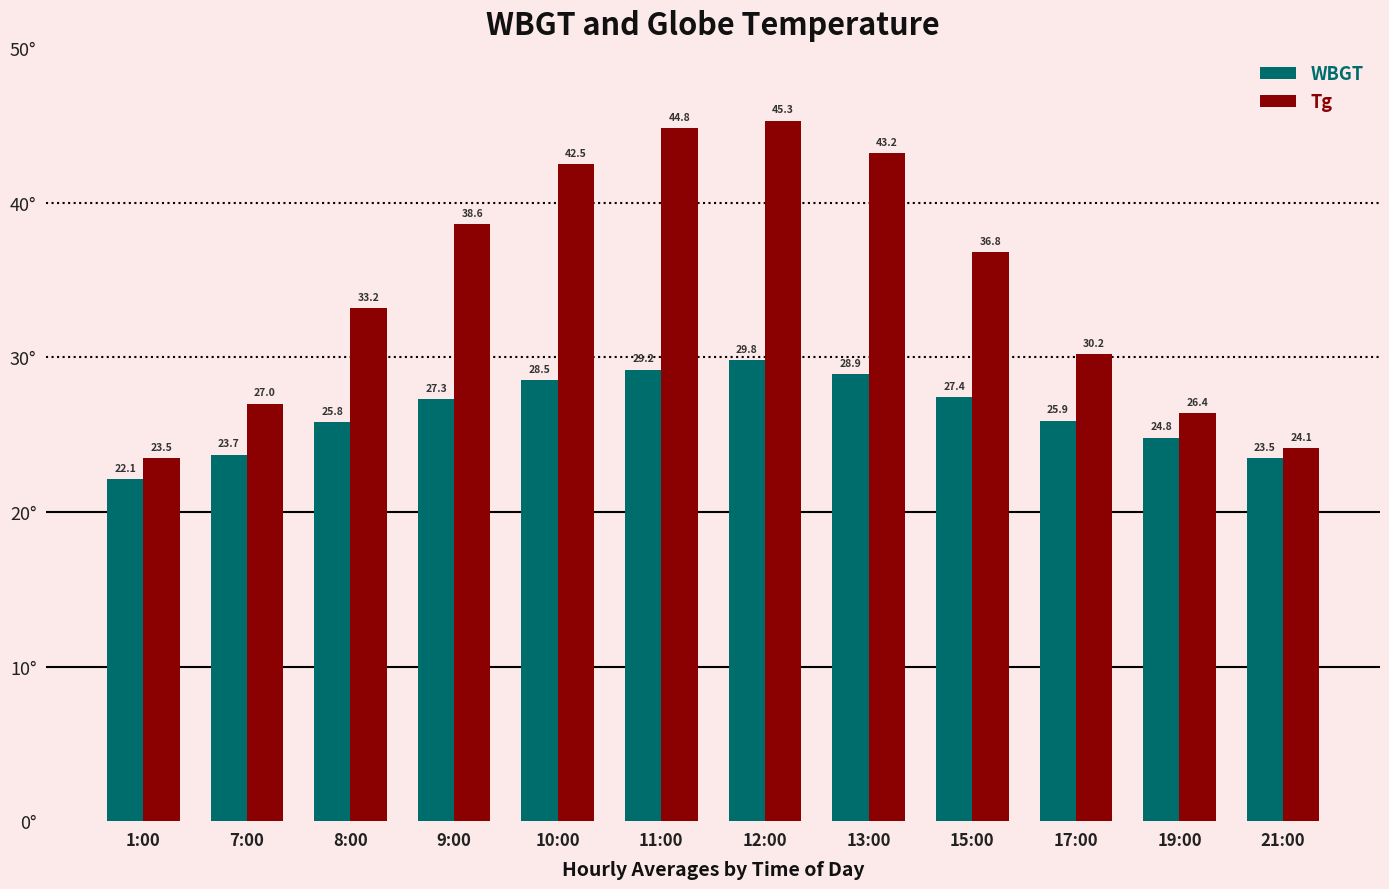

What are all the series names shown in the legend?

WBGT, Tg